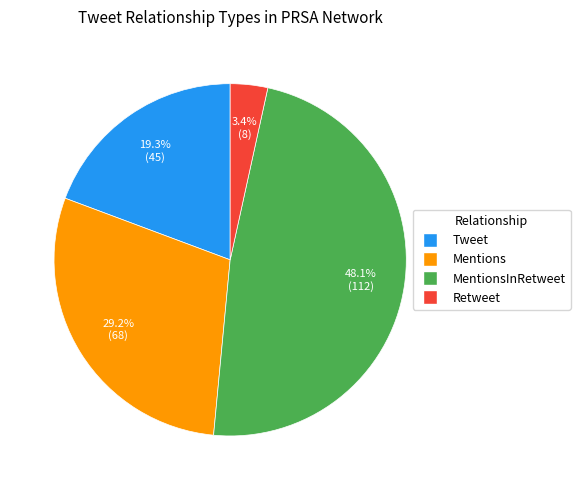

Does any single category account for the majority?

No